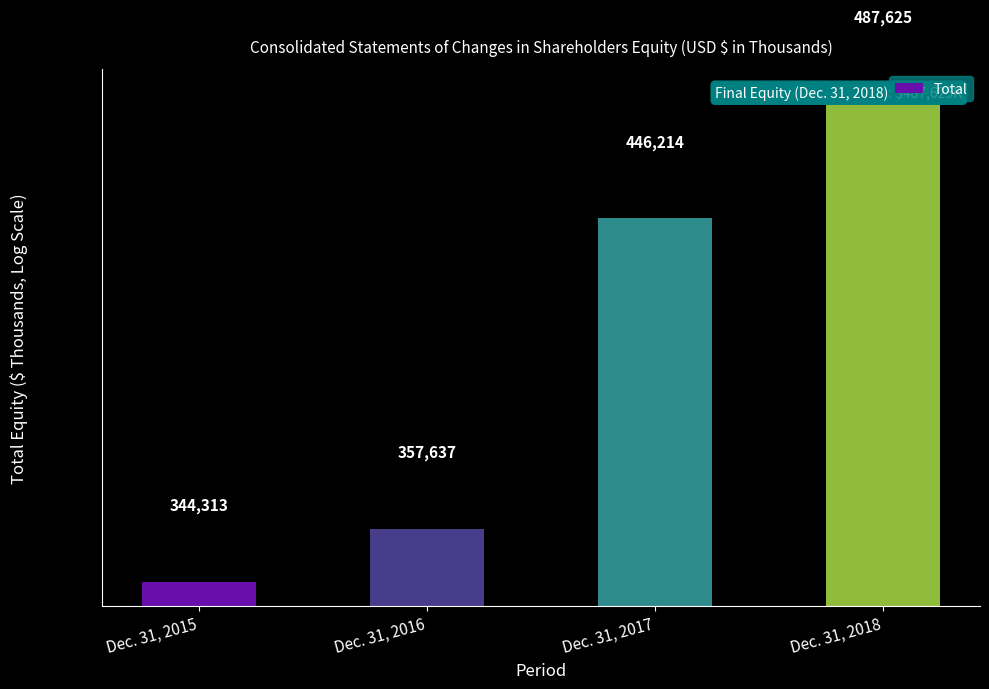

Which category has the highest value across all series?

Dec. 31, 2018